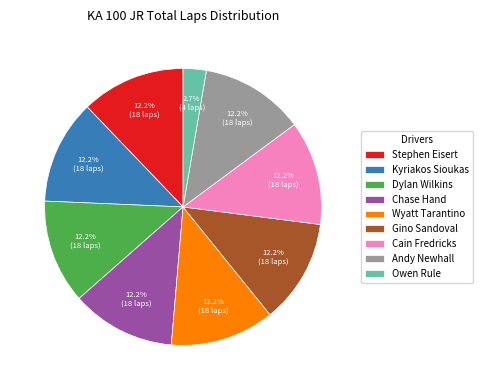

Approximately how many times larger is the value at Andy Newhall compared to Wyatt Tarantino?

1.0